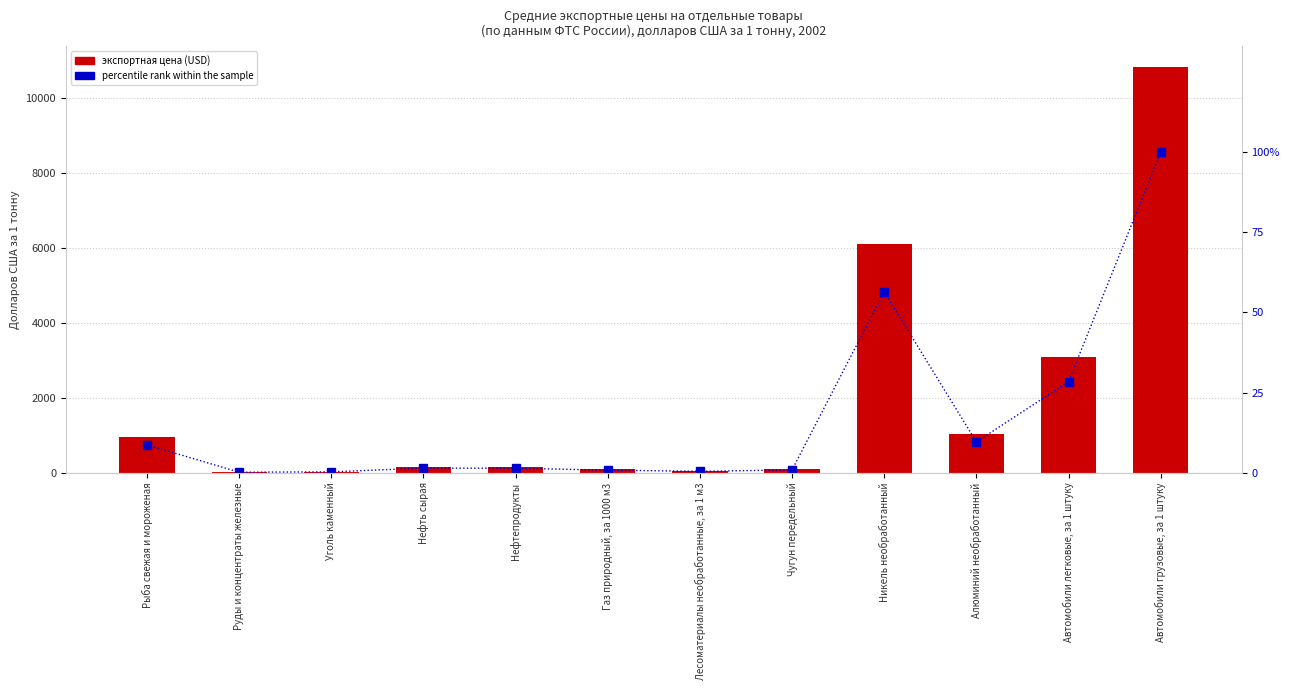

Does the chart contain stacked bars?

No